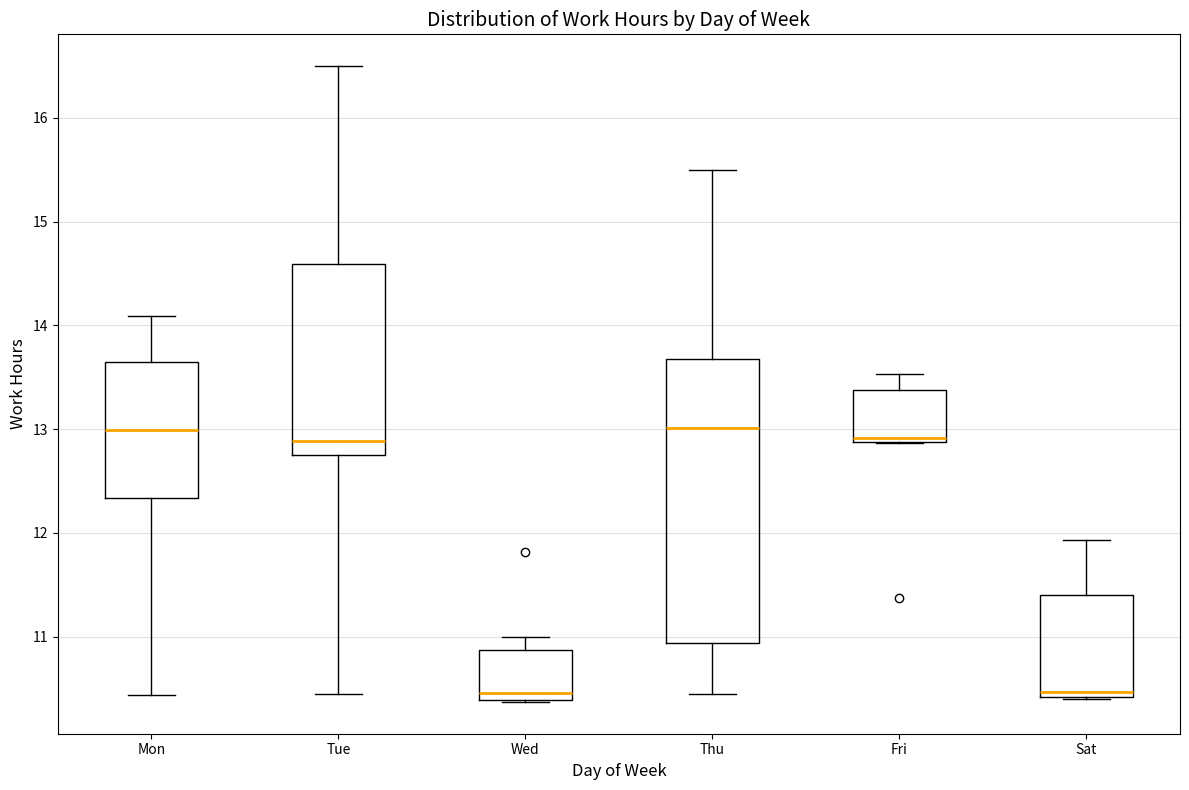

Where is the lower edge of the box for Tue on the y-axis? The values are not printed on the chart, so give them approximately, as read against the axis.

12.8